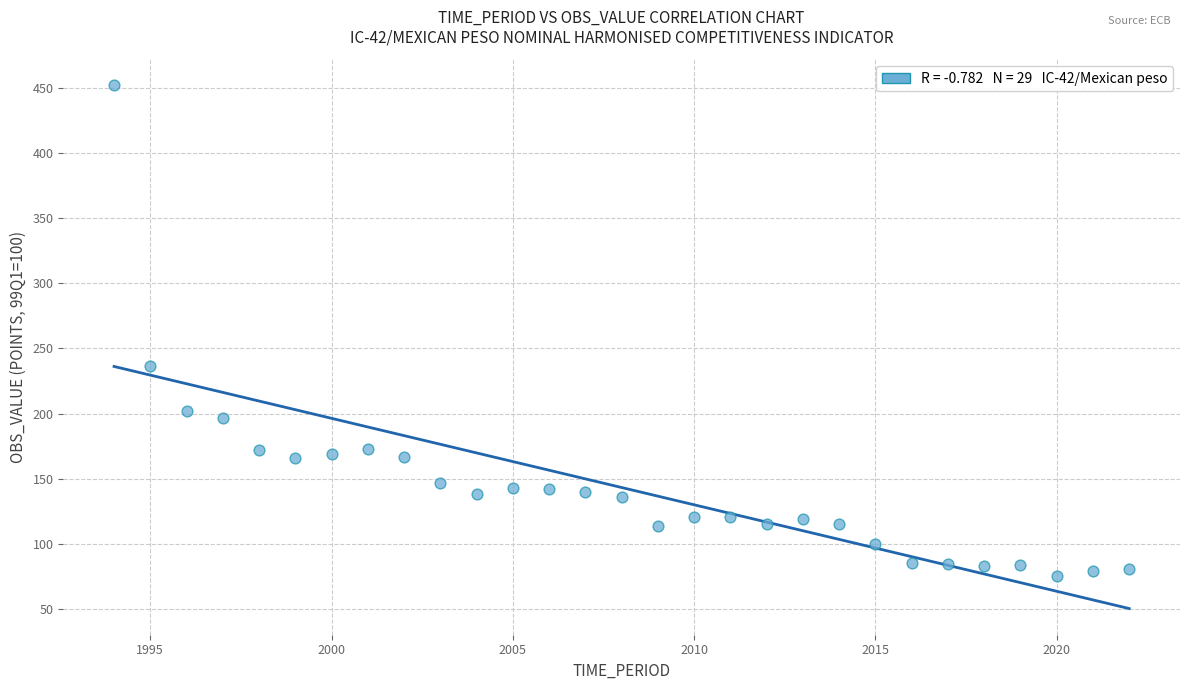

What is the range of X values (max minus min)?

28.0